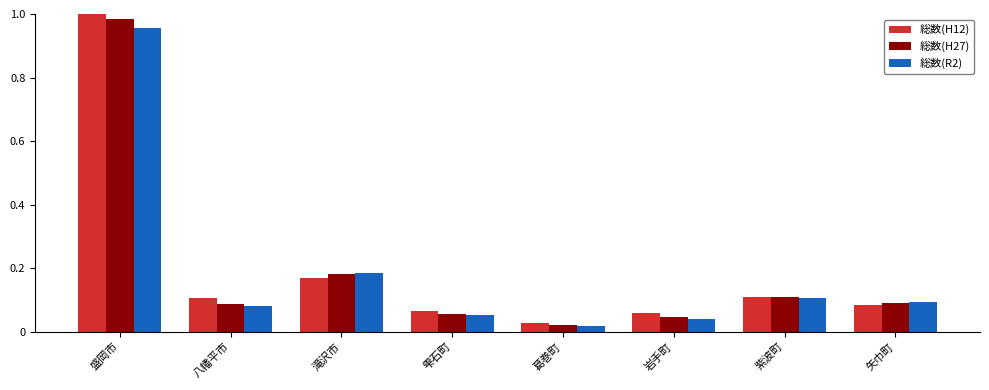

Are the bars horizontal?

No